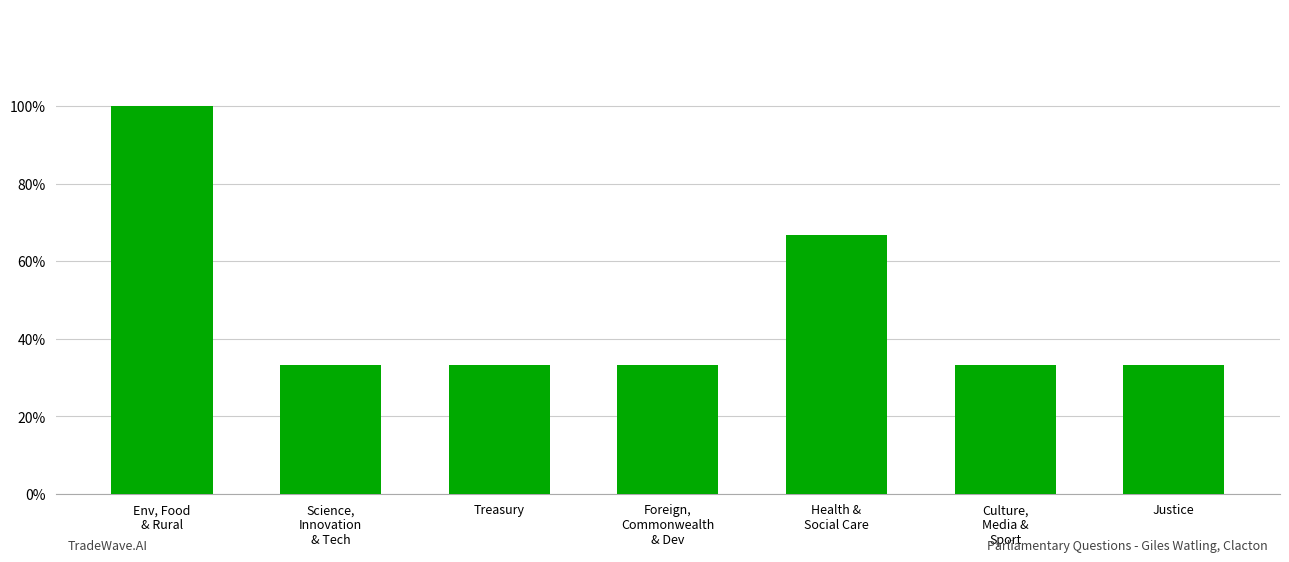

What is the difference between the values at Health &
Social Care and Justice?

1